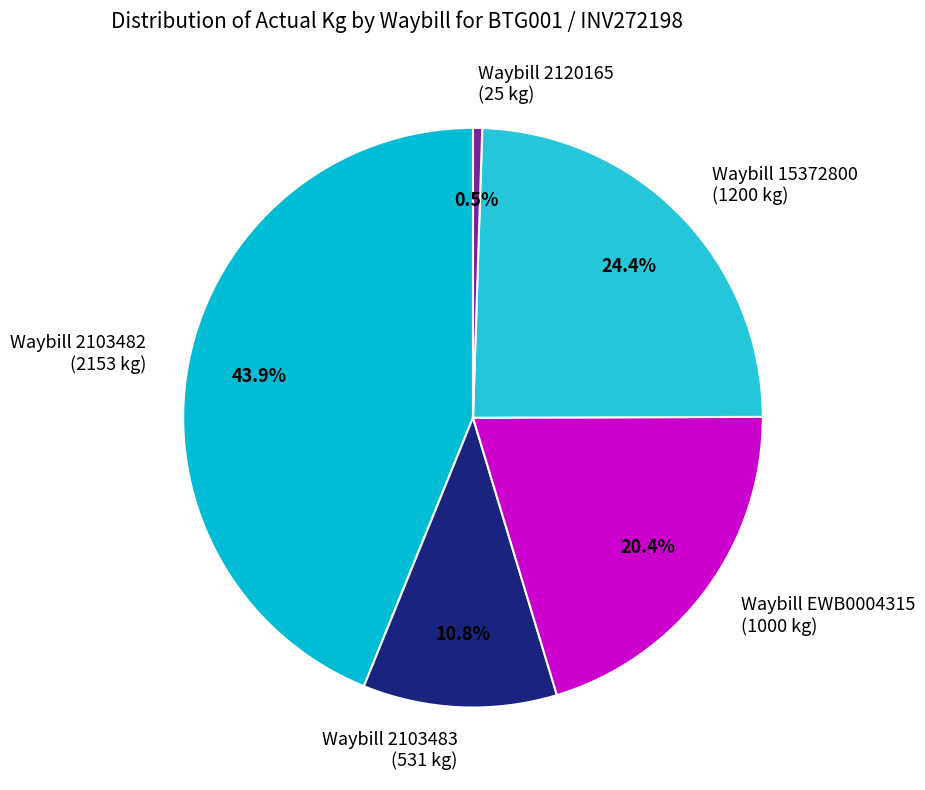

What is the largest slice in the pie chart?

Waybill 2103482 (2153 kg)